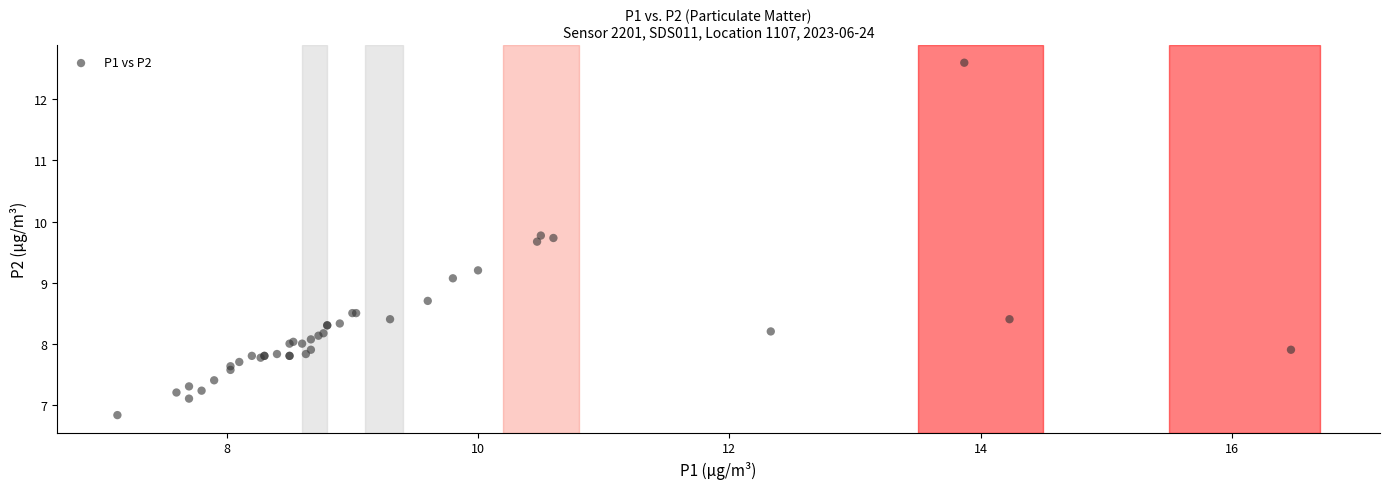

What Y value in the scatter plot is closest to 9?

9.1